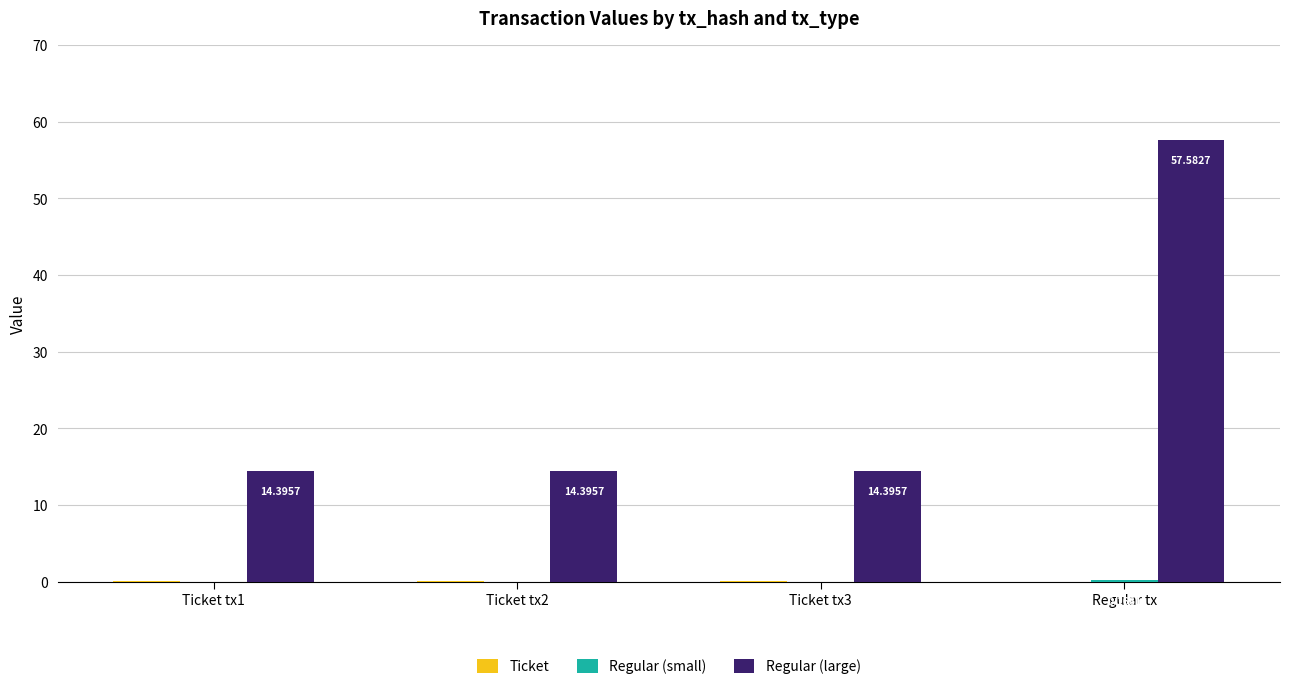

Is the value of Regular (small) at Ticket tx1 greater than the value of Regular (large) at Ticket tx1?

No